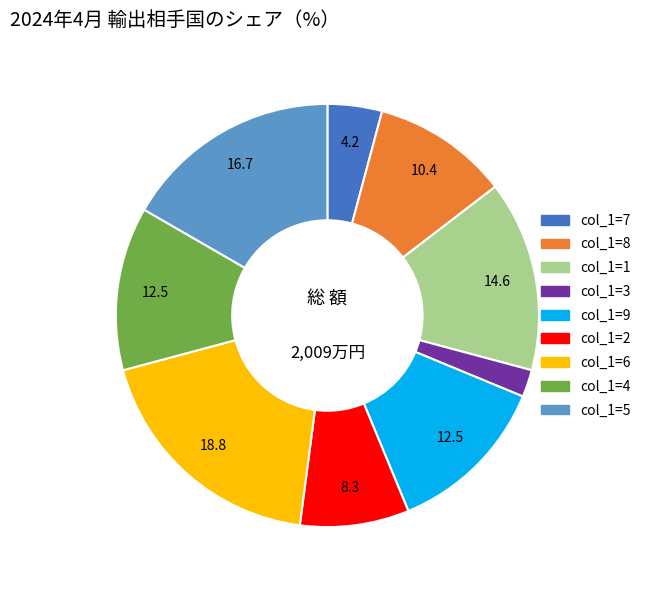

Does any single category account for the majority?

No